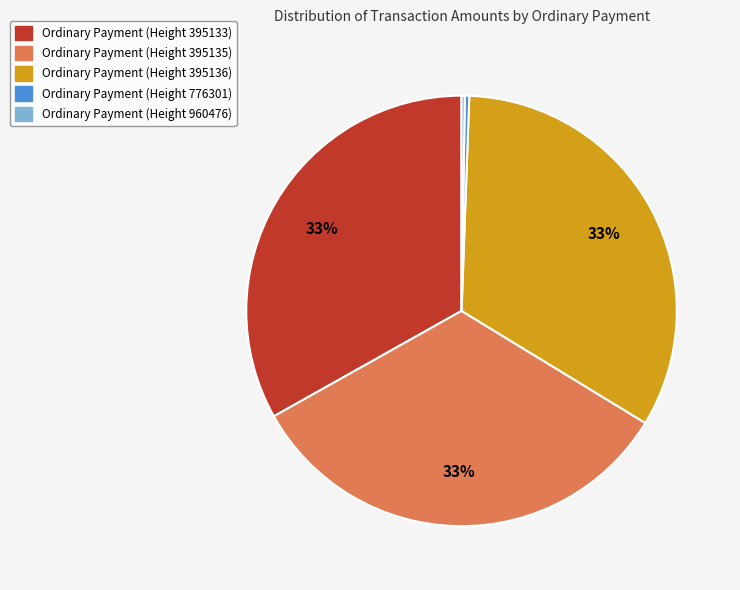

To the nearest percent, what is the average slice percentage?

20%